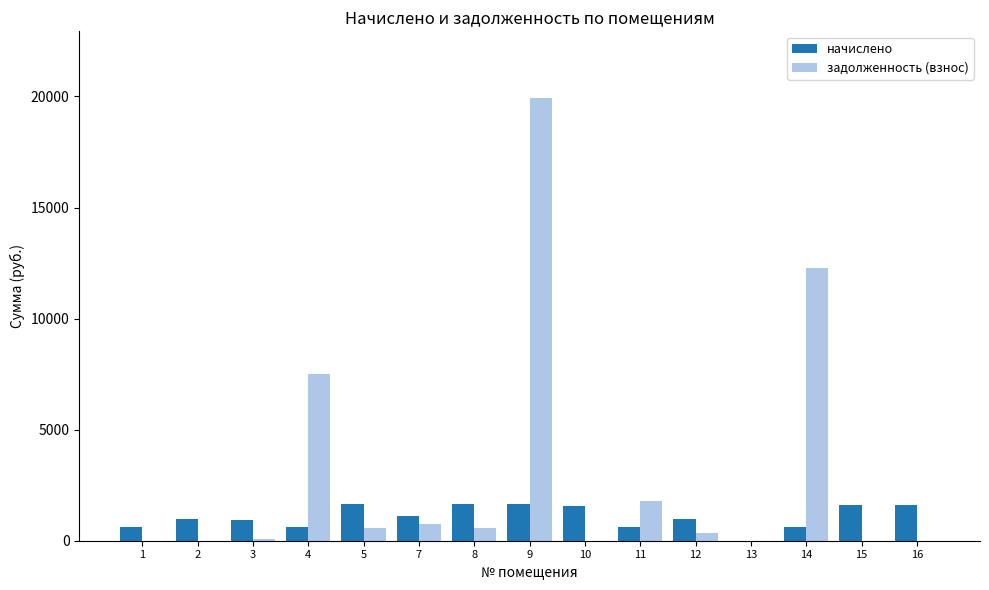

At which label does задолженность (взнос) reach its peak?

9